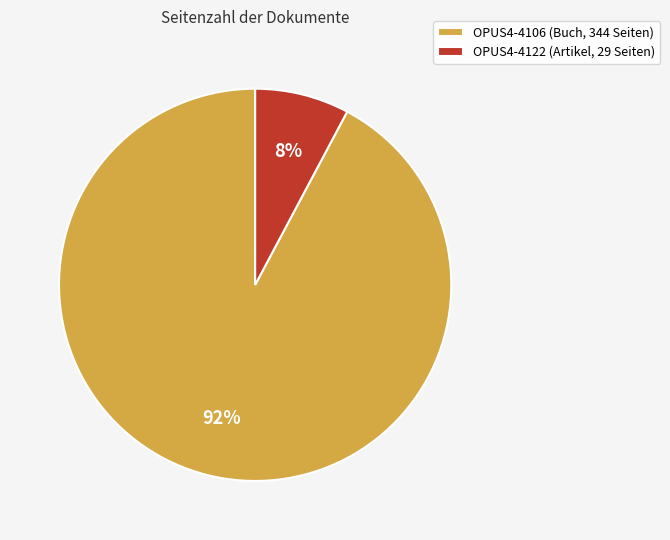

True or false: OPUS4-4106 accounts for 85% of the total.

False